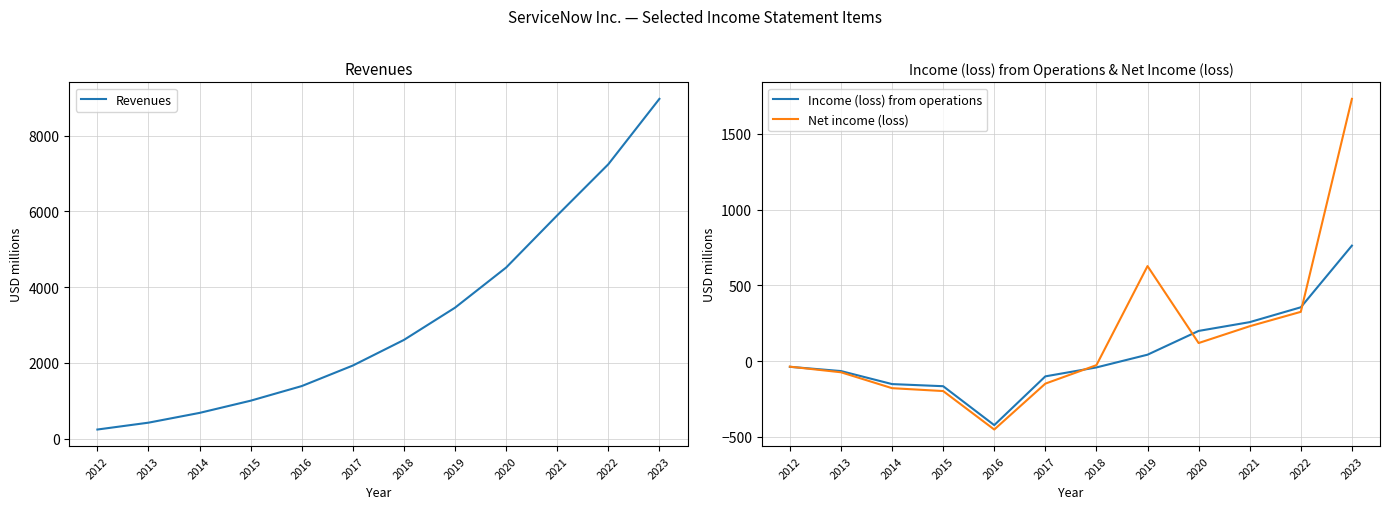

True or false: Revenues and Net income (loss) cross at least once.

False